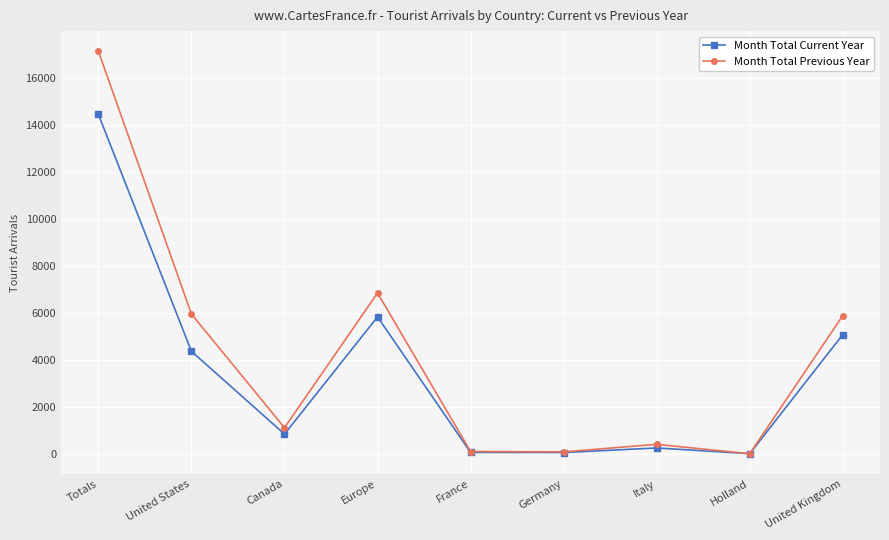

Rank the series by their maximum value, from lowest to highest.

Month Total Current Year, Month Total Previous Year